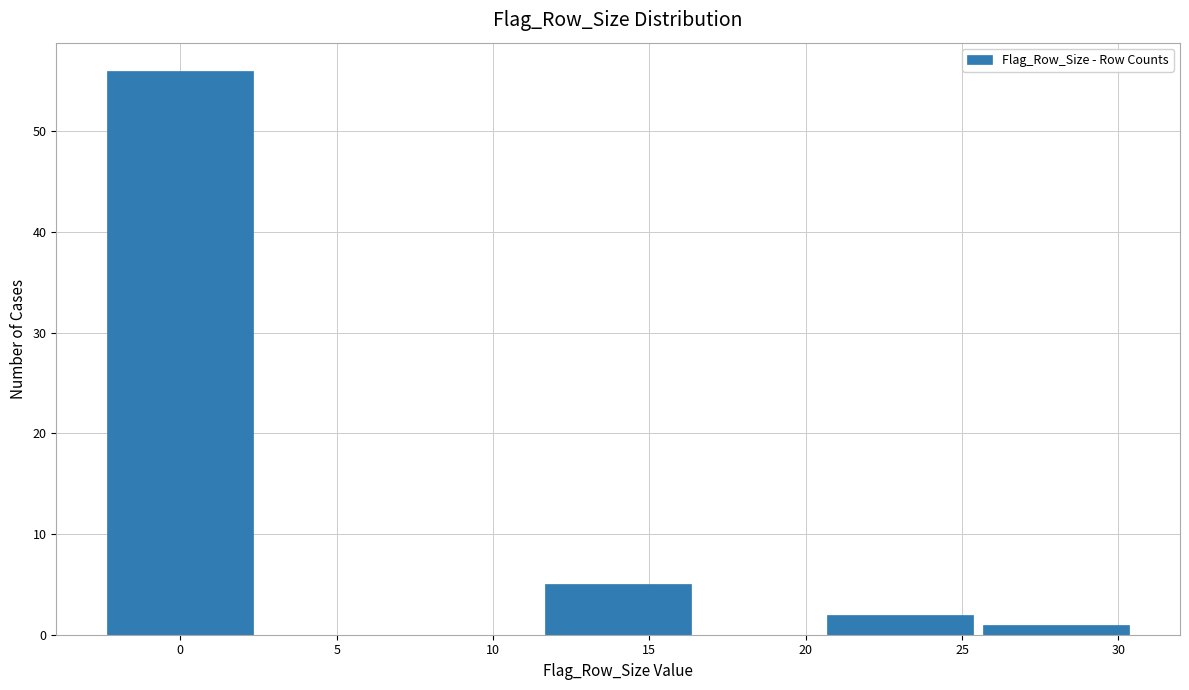

Reading right to left, transcribe all the data shown in this chart.

30=1	25=2	15=5	0=56